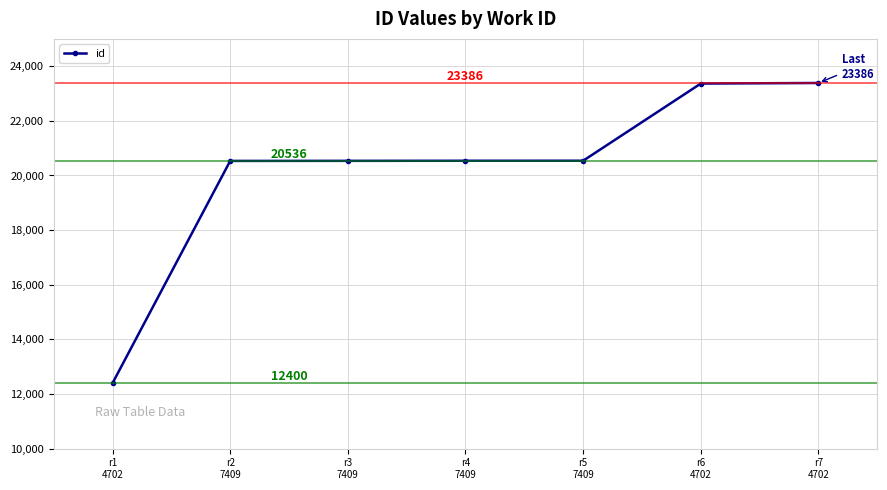

The value at r1
4702 is 12400. True or false?

True